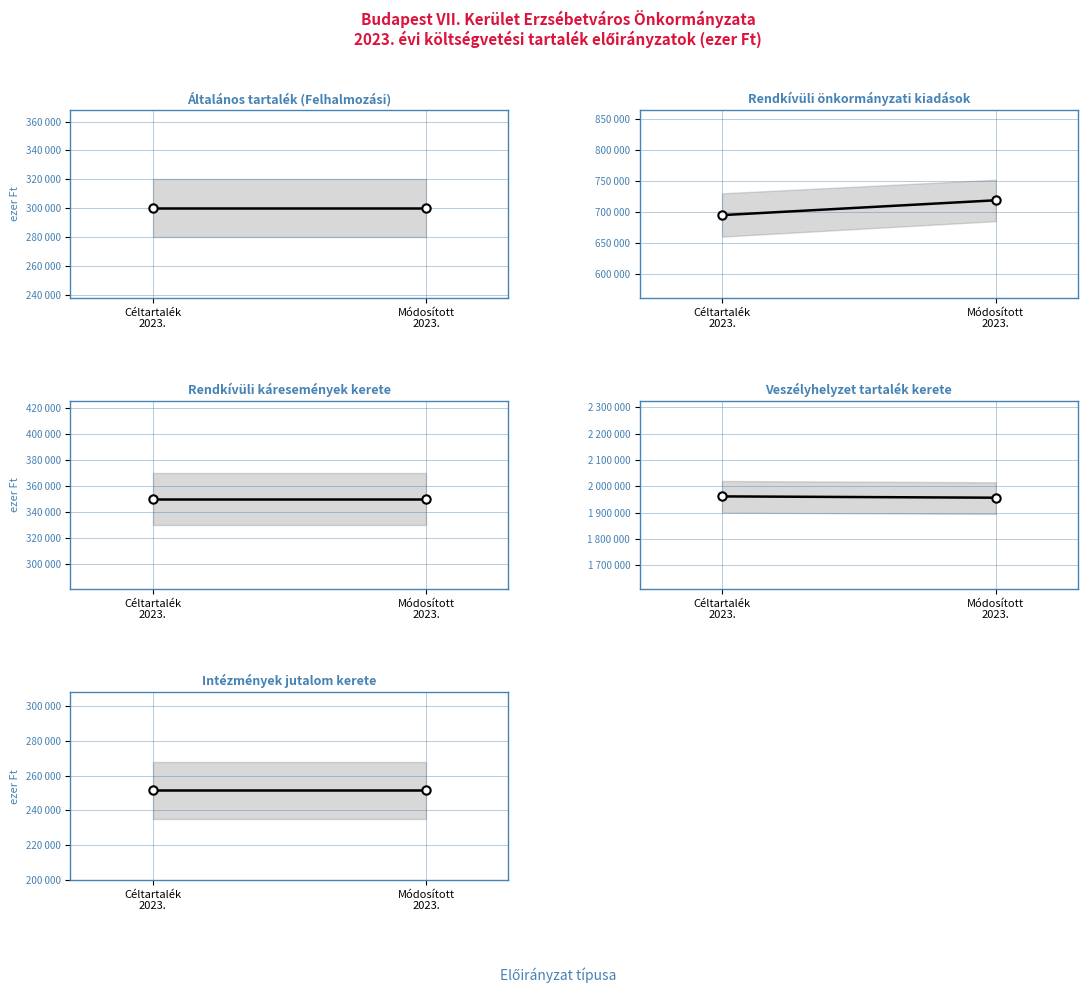

Reading right to left, extract all data points from this chart.

Általános tartalék (Felhalmozási): Módosított
2023.=300000	Céltartalék
2023.=300000
Rendkívüli önkormányzati kiadások: Módosított
2023.=718752	Céltartalék
2023.=694733
Rendkívüli káresemények kerete: Módosított
2023.=350000	Céltartalék
2023.=350000
Veszélyhelyzet tartalék kerete: Módosított
2023.=1956602	Céltartalék
2023.=1961602
Intézmények jutalom kerete: Módosított
2023.=251813	Céltartalék
2023.=251813